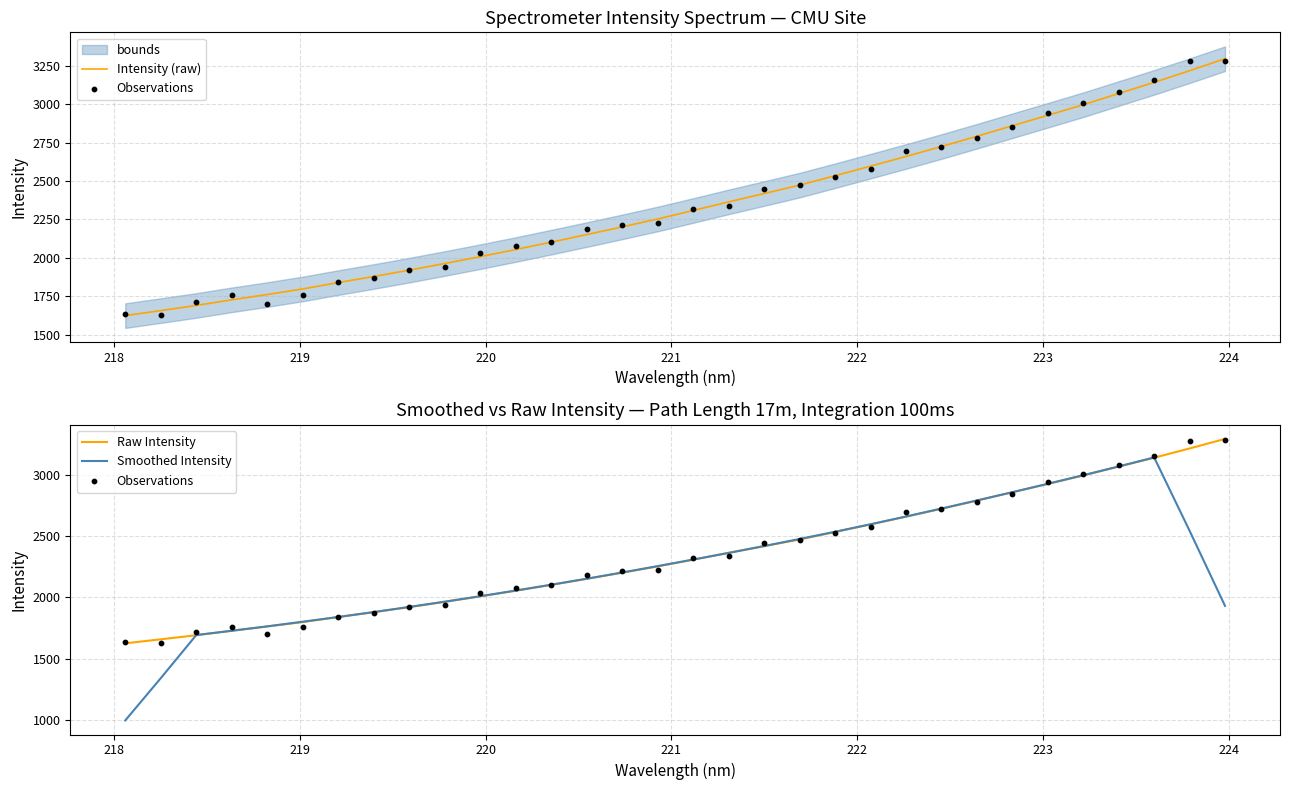

What is the maximum value for Raw Intensity?

3294.8